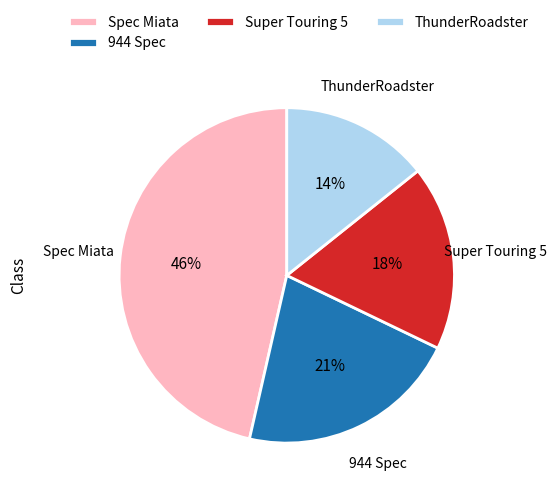

Is there a majority slice in this chart?

No